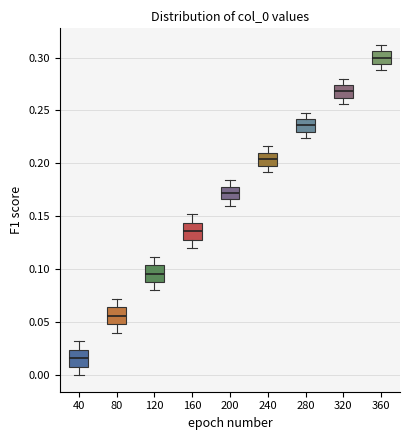

Reading left to right, read every box against the y-axis: the position of its median line, the range the box covers, and the ends of its whiskers. The values are not printed on the chart, so give them approximately, as read against the axis.

40: median 0.015, box 0.010 to 0.025, whiskers 0.000 to 0.030
80: median 0.055, box 0.050 to 0.065, whiskers 0.040 to 0.070
120: median 0.095, box 0.090 to 0.105, whiskers 0.080 to 0.110
160: median 0.135, box 0.130 to 0.145, whiskers 0.120 to 0.150
200: median 0.170, box 0.165 to 0.180, whiskers 0.160 to 0.185
240: median 0.205, box 0.200 to 0.210, whiskers 0.190 to 0.215
280: median 0.235, box 0.230 to 0.240, whiskers 0.225 to 0.250
320: median 0.270, box 0.260 to 0.275, whiskers 0.255 to 0.280
360: median 0.300, box 0.295 to 0.305, whiskers 0.290 to 0.310